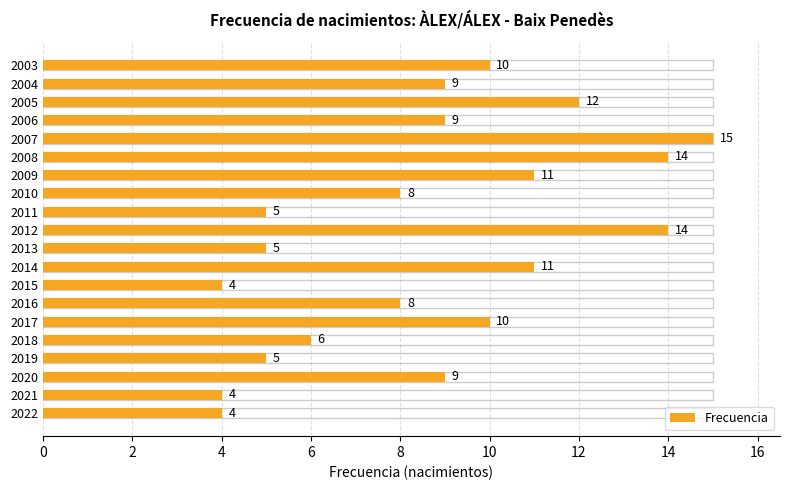

What is the average value?

9